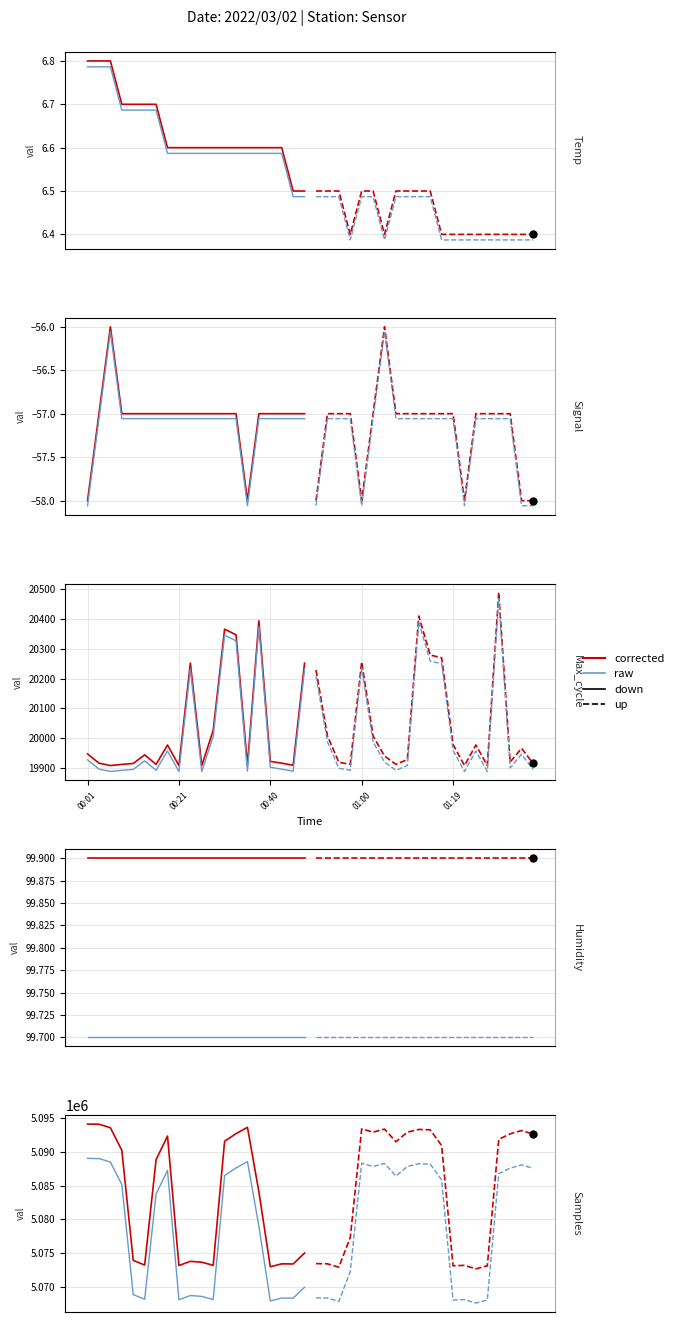

Which series contains the highest Y value?

corrected